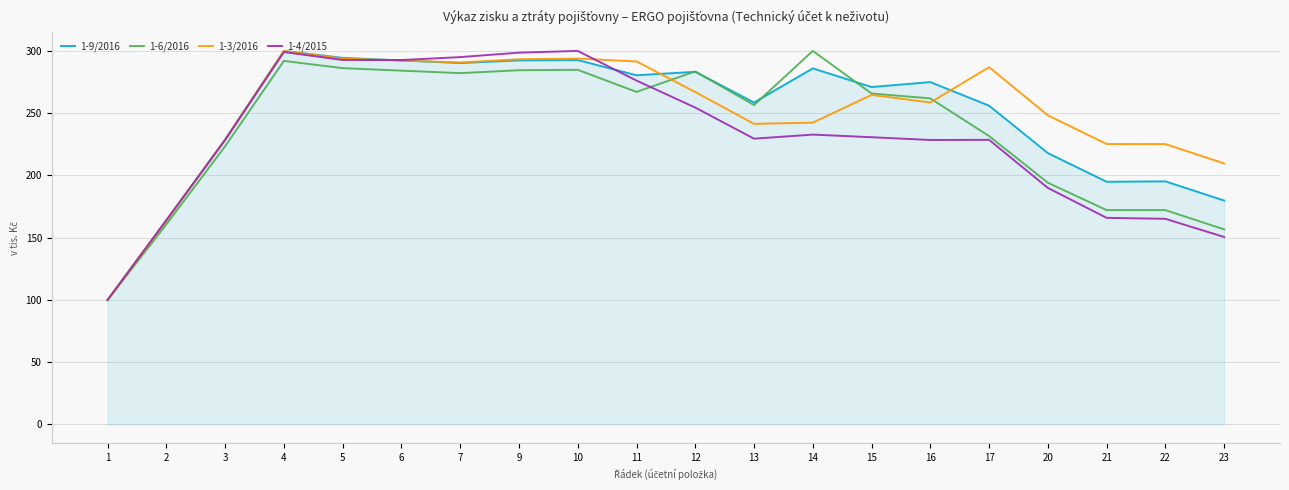

What is the difference between the highest and lowest values at 14?

67.2